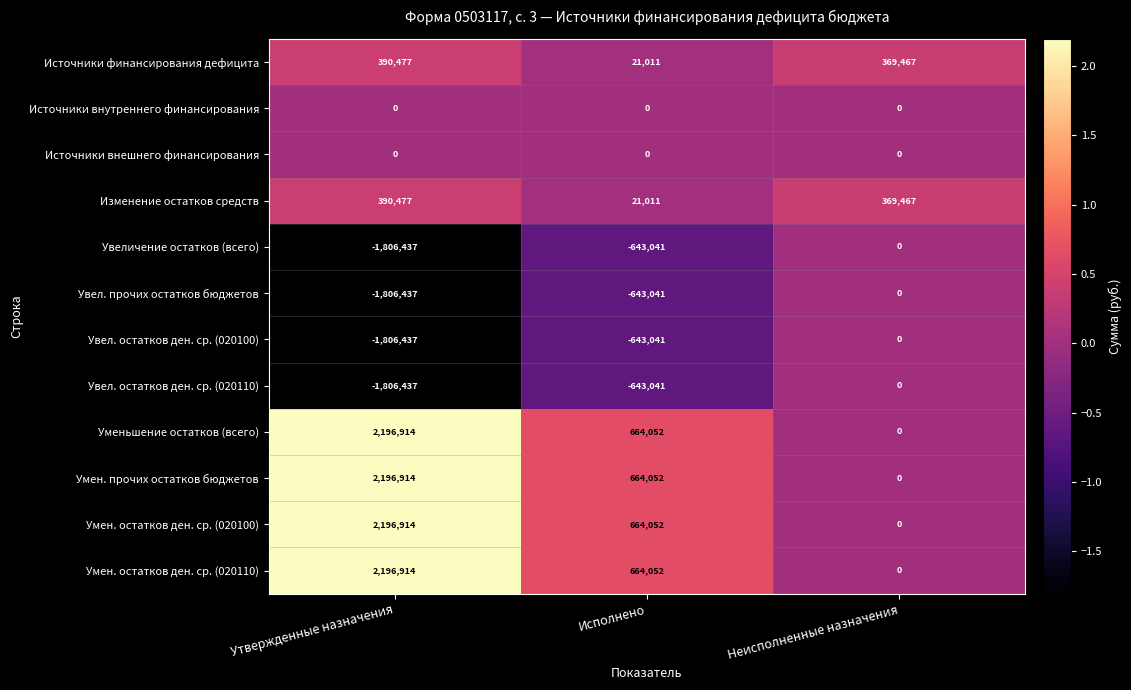

What is the difference between the highest and lowest values at Неисполненные назначения?

369467